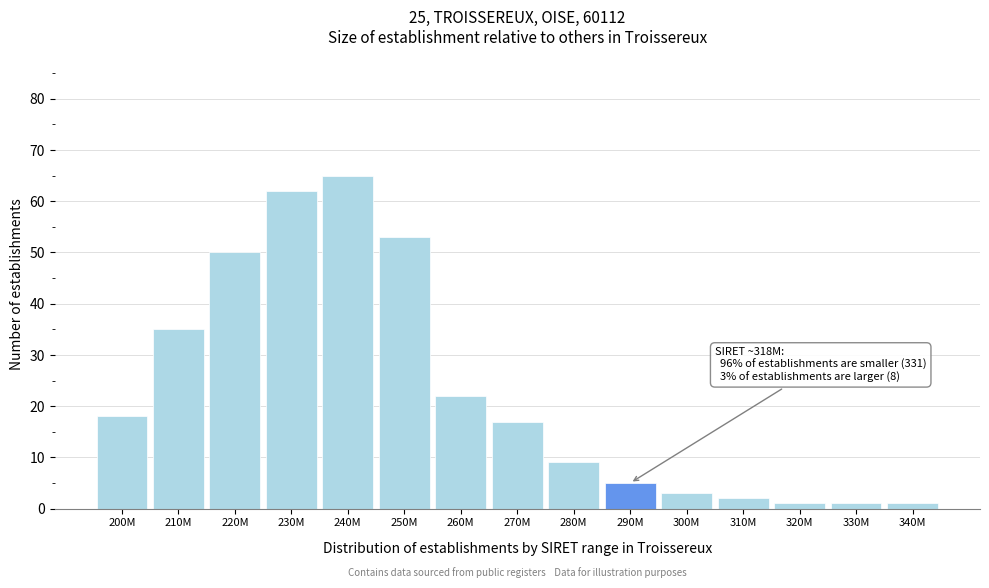

Reading left to right, list all the values displayed in this chart.

18	35	50	62	65	53	22	17	9	5	3	2	1	1	1